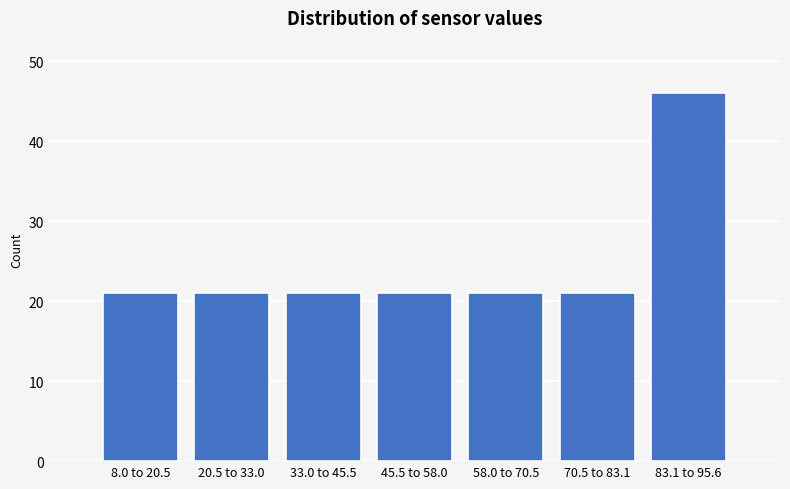

Reading right to left, transcribe all the data shown in this chart.

83.1 to 95.6=46	70.5 to 83.1=21	58.0 to 70.5=21	45.5 to 58.0=21	33.0 to 45.5=21	20.5 to 33.0=21	8.0 to 20.5=21